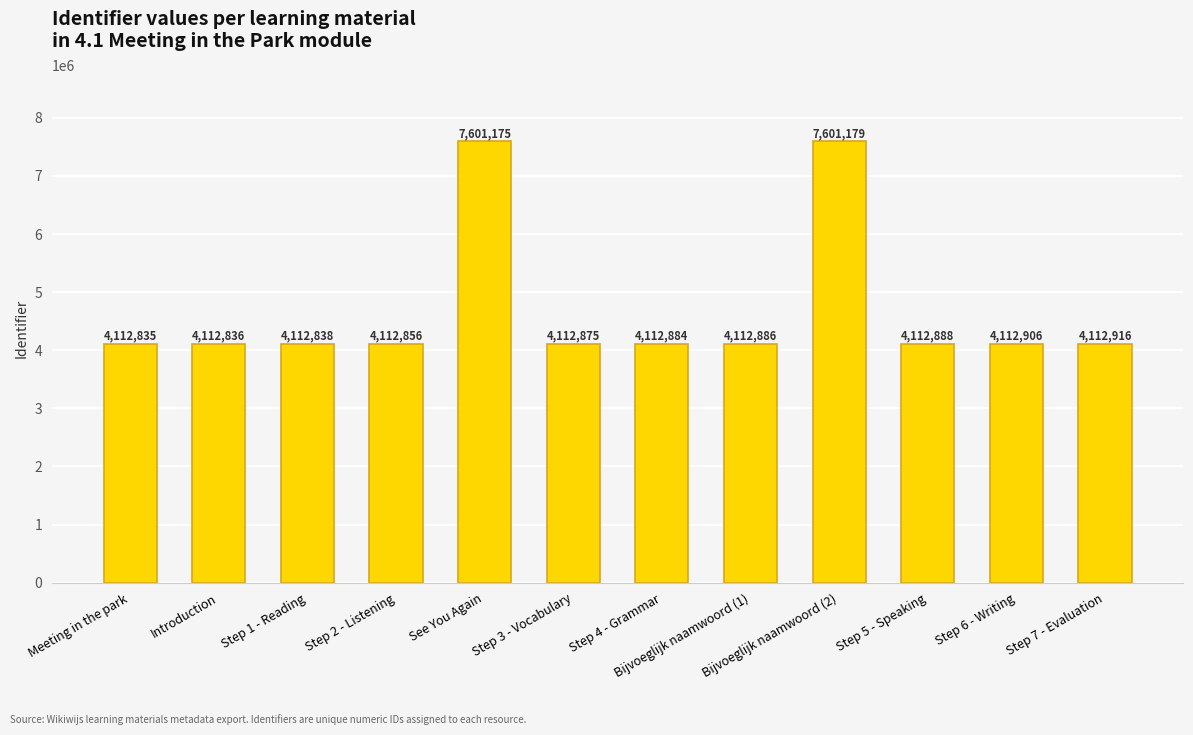

Which category has the lowest value across all series?

Meeting in the park